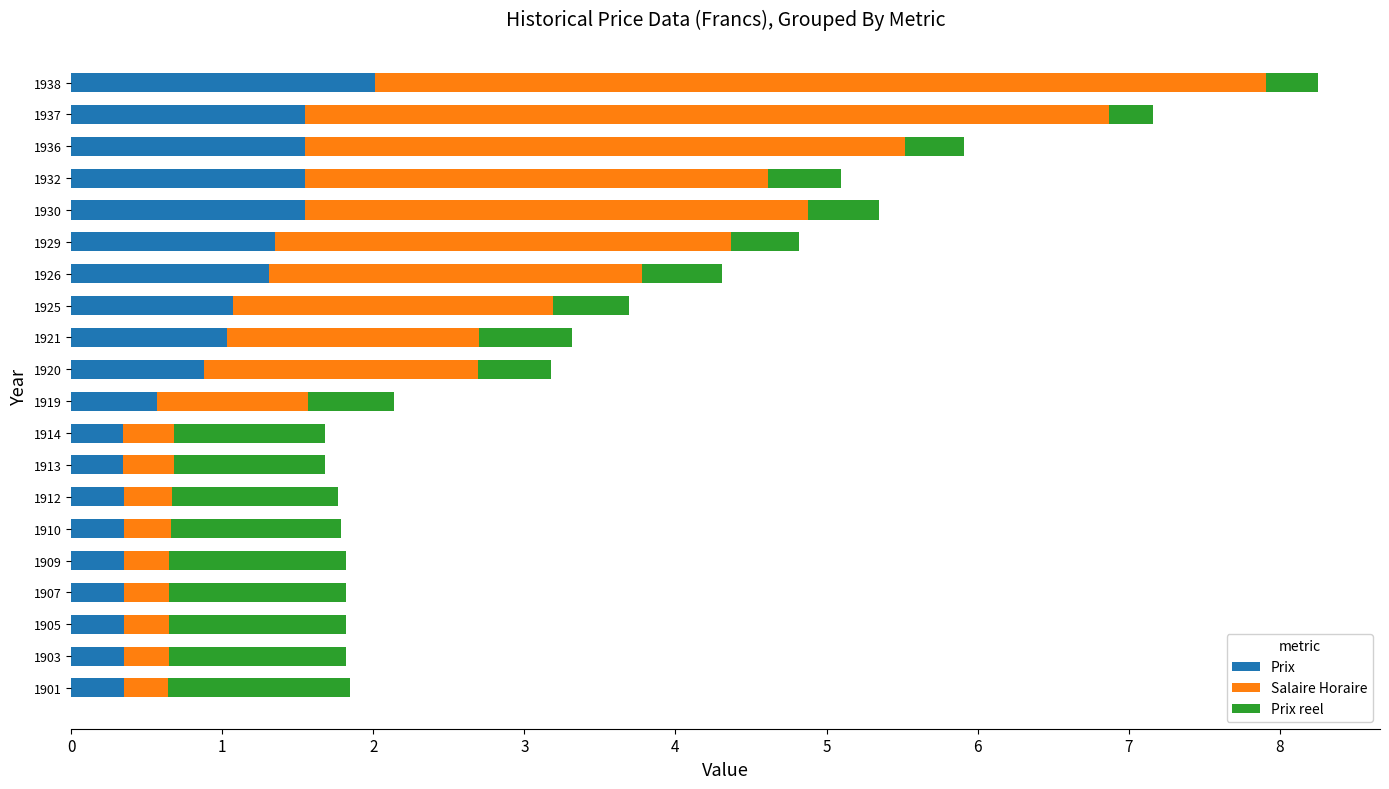

What is the difference between the second highest and minimum values in the Prix series?

1.2